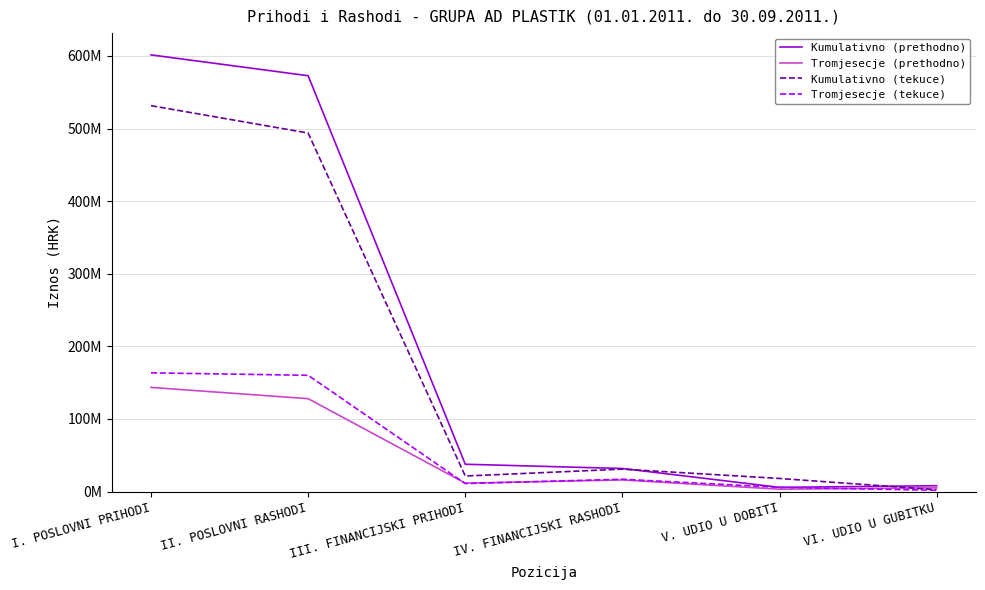

Between which two adjacent categories do Tromjesecje (prethodno) and Kumulativno (tekuce) first intersect?

V. UDIO U DOBITI and VI. UDIO U GUBITKU